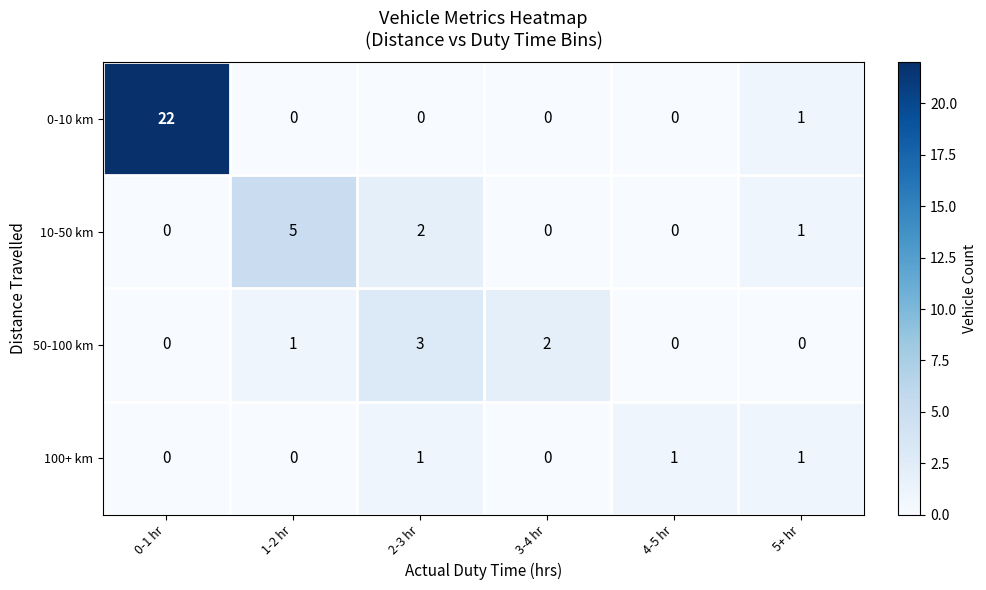

Which category has the highest value in the 10-50 km series?

1-2 hr